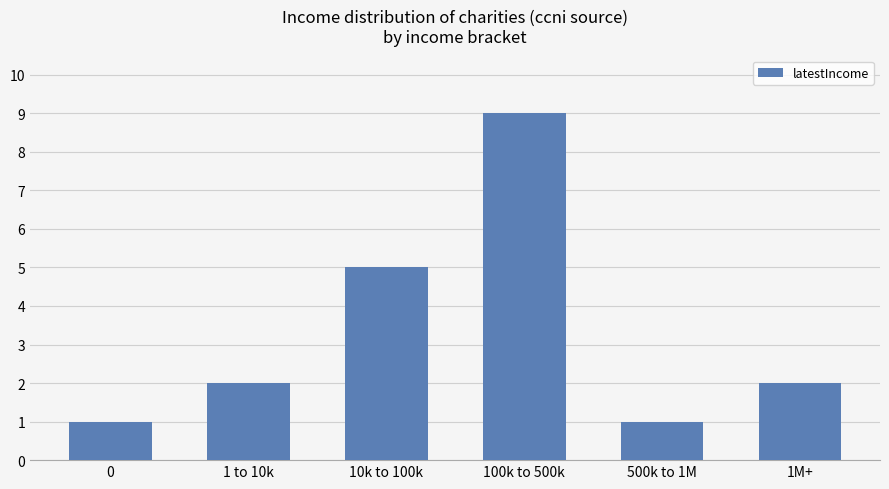

What is the average value?

3